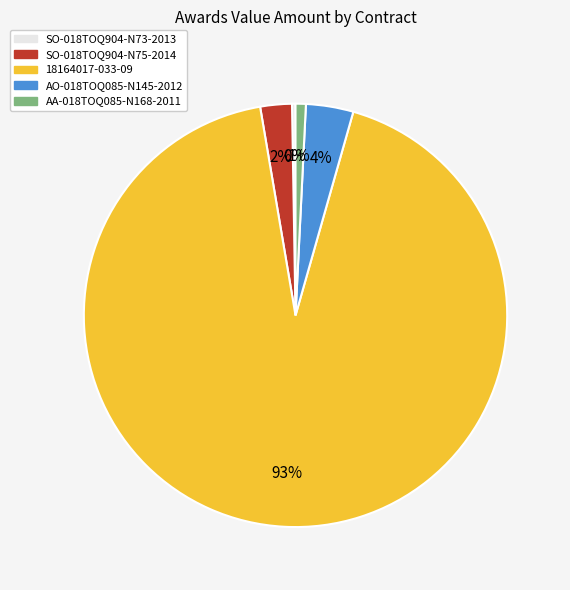

Does 18164017-033-09 represent more than half of the total?

Yes